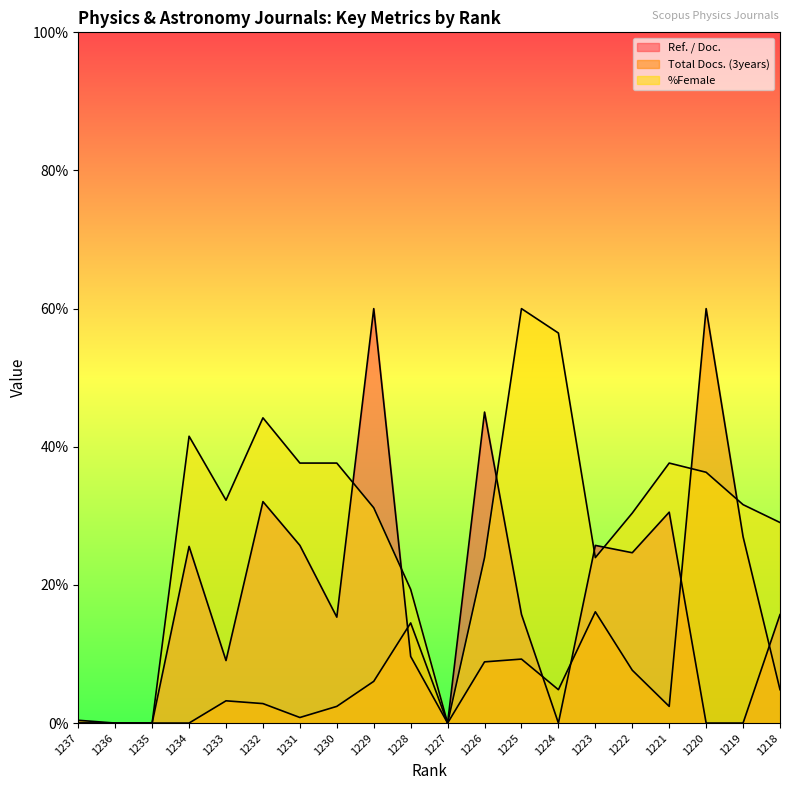

Reading left to right, transcribe all the data shown in this chart.

Ref. / Doc.: 0.0	0.0	0.0	25.6	9.1	32.1	25.7	15.3	60.0	9.6	0.0	45.0	15.7	0.0	25.7	24.7	30.5	0.0	0.0	15.7
Total Docs. (3years): 0.4	0.0	0.0	0.0	3.2	2.8	0.8	2.4	6.0	14.5	0.0	8.9	9.3	4.8	16.1	7.7	2.4	60.0	27.0	4.8
%Female: 0.0	0.0	0.0	41.5	32.3	44.2	37.6	37.6	31.2	19.4	0.0	24.0	60.0	56.5	24.0	30.4	37.6	36.3	31.6	29.0